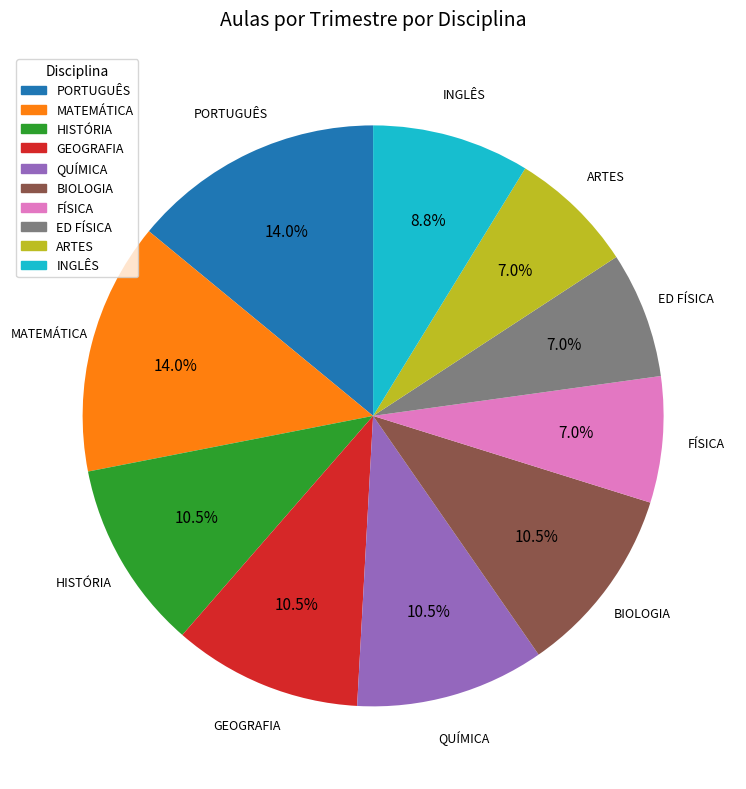

How many slices are in this pie chart?

10